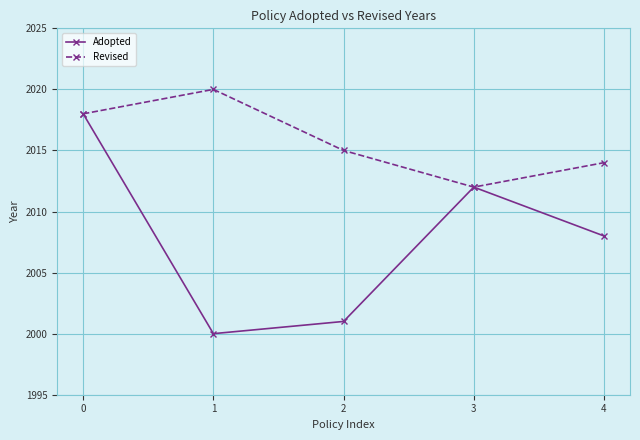

What is the sum of all Adopted values?

10039